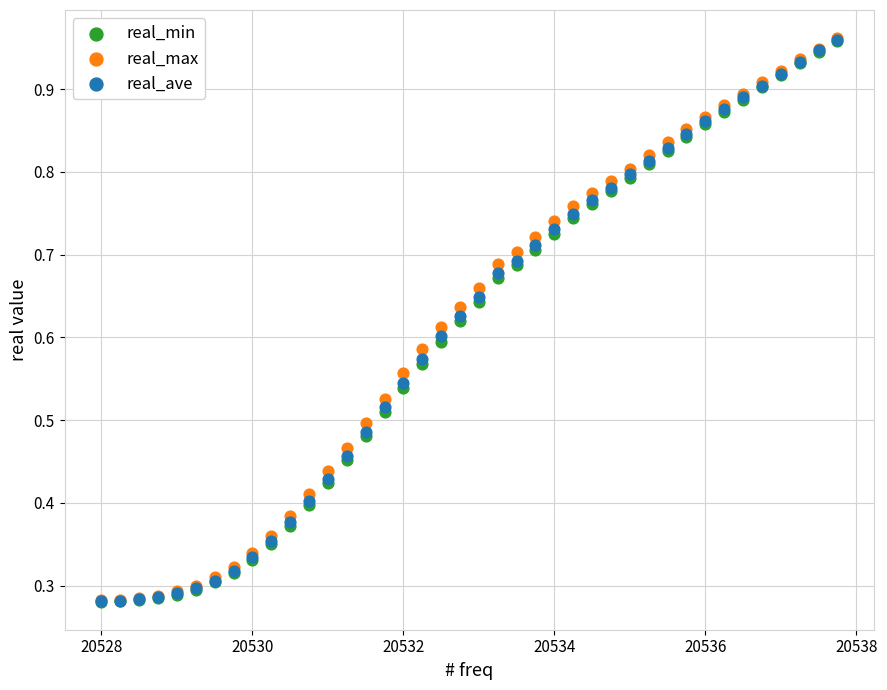

What are all the series names shown in the legend?

real_min, real_max, real_ave